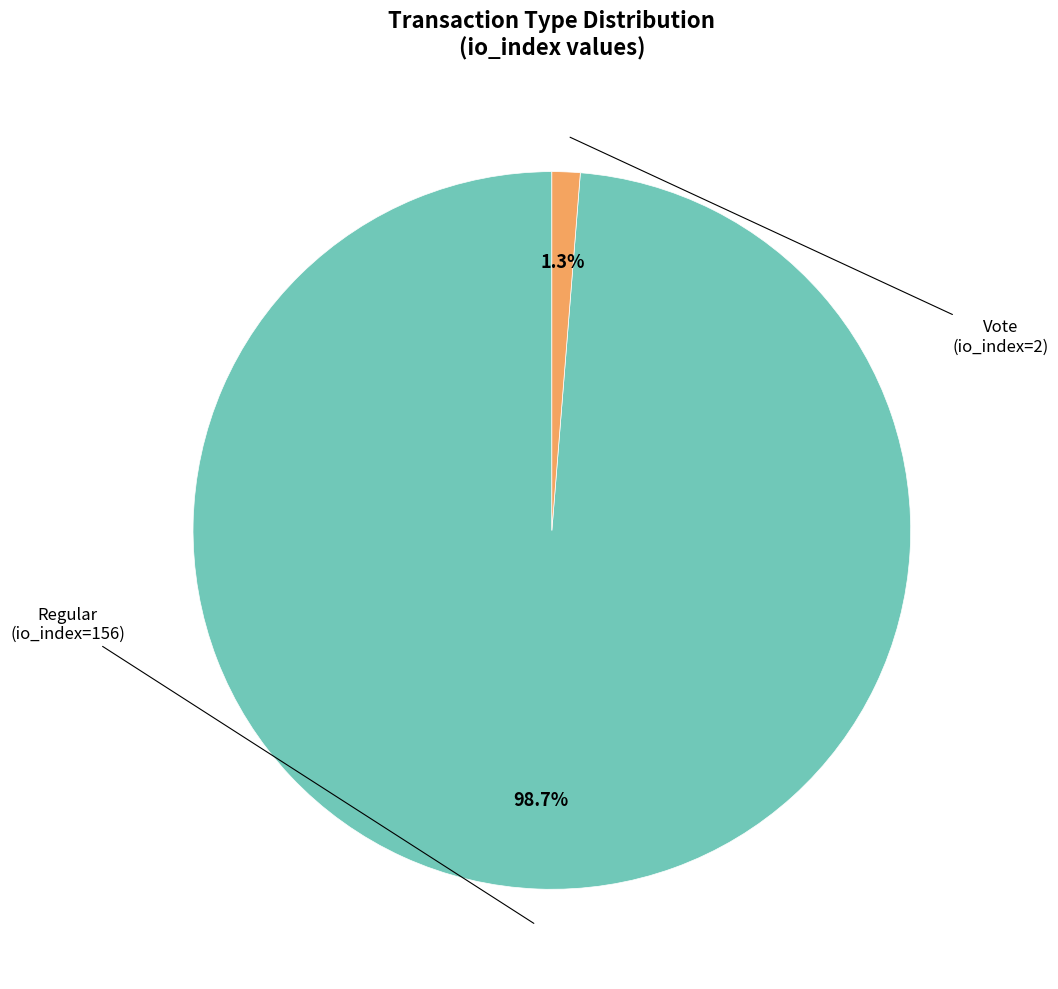

Is there any slice that represents more than half of the pie?

Yes